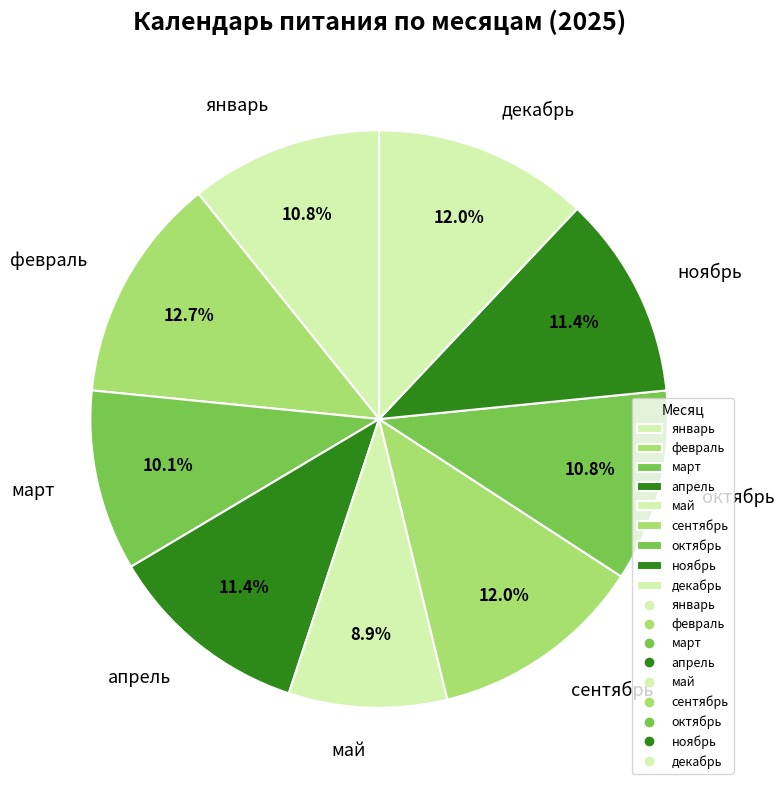

What is the ratio of the value at февраль to the value at декабрь?

1.1